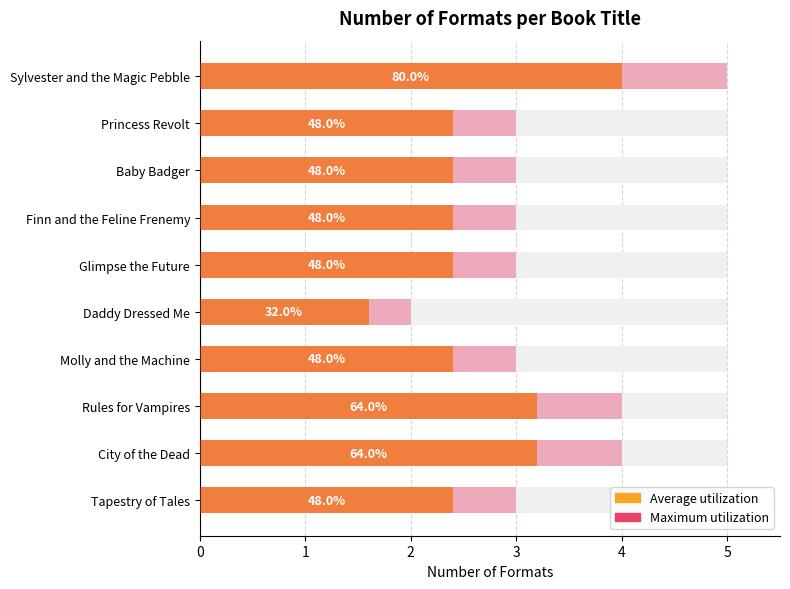

Rank the series by their average value, from highest to lowest.

Maximum utilization, Average utilization